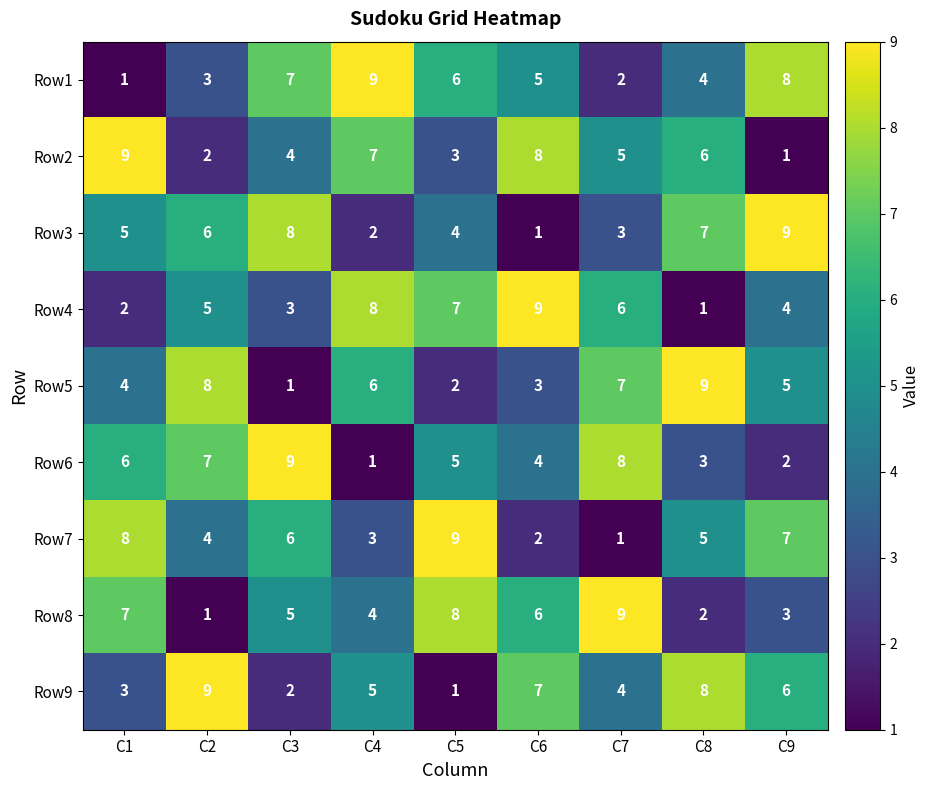

Where does the Row8 series first go above 5?

C1